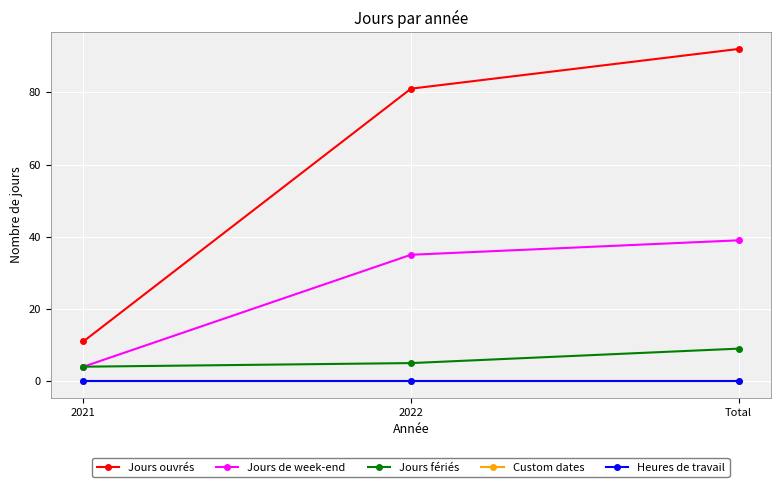

Is this an area chart (filled region under the line)?

No